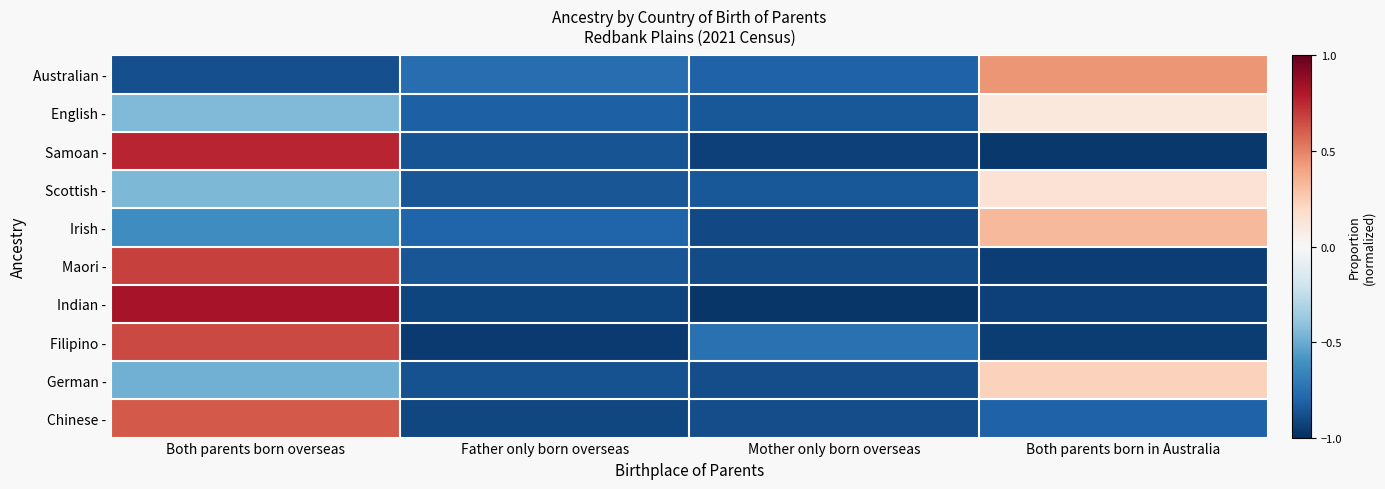

Reading left to right, list all the values displayed in this chart.

Australian -: Both parents born overseas=-0.9	Father only born overseas=-0.8	Mother only born overseas=-0.8	Both parents born in Australia=0.4
English -: Both parents born overseas=-0.4	Father only born overseas=-0.8	Mother only born overseas=-0.9	Both parents born in Australia=0.1
Samoan -: Both parents born overseas=0.8	Father only born overseas=-0.9	Mother only born overseas=-0.9	Both parents born in Australia=-1.0
Scottish -: Both parents born overseas=-0.5	Father only born overseas=-0.9	Mother only born overseas=-0.8	Both parents born in Australia=0.1
Irish -: Both parents born overseas=-0.6	Father only born overseas=-0.8	Mother only born overseas=-0.9	Both parents born in Australia=0.3
Maori -: Both parents born overseas=0.7	Father only born overseas=-0.9	Mother only born overseas=-0.9	Both parents born in Australia=-0.9
Indian -: Both parents born overseas=0.8	Father only born overseas=-0.9	Mother only born overseas=-1.0	Both parents born in Australia=-0.9
Filipino -: Both parents born overseas=0.7	Father only born overseas=-1.0	Mother only born overseas=-0.7	Both parents born in Australia=-1.0
German -: Both parents born overseas=-0.5	Father only born overseas=-0.9	Mother only born overseas=-0.9	Both parents born in Australia=0.2
Chinese -: Both parents born overseas=0.6	Father only born overseas=-0.9	Mother only born overseas=-0.9	Both parents born in Australia=-0.8